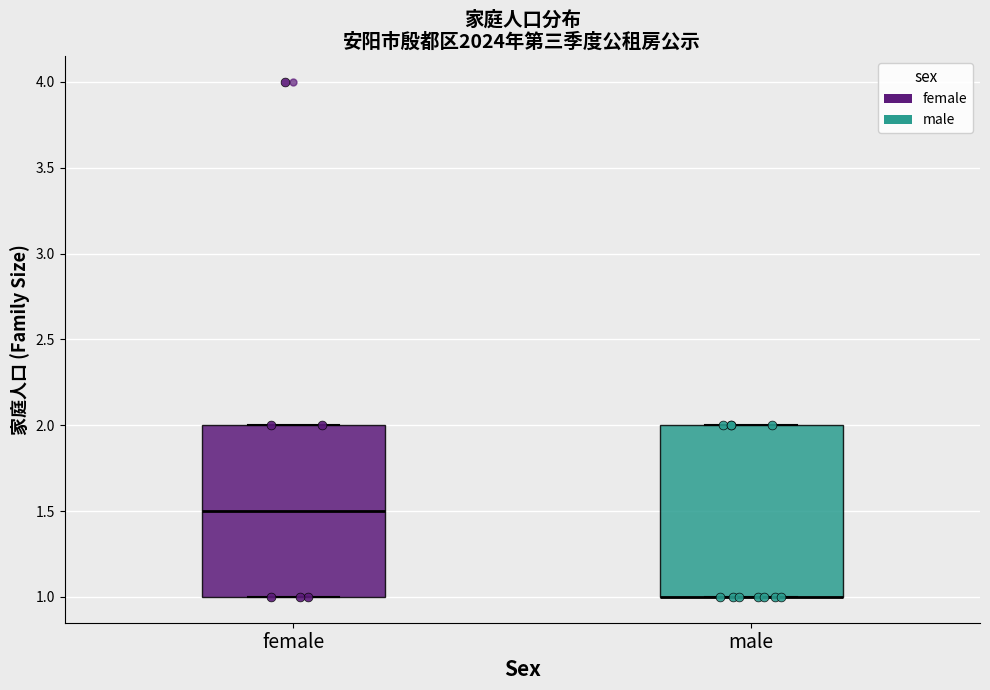

Reading left to right, transcribe this box plot: for each box, give where its median line is, the range the box spans, and where its two whiskers end, as read against the y-axis. The values are not printed on the chart, so give them approximately, as read against the axis.

female: median 1.5, box 1.0 to 2.0, whiskers 1.0 to 2.0
male: median 1.0 (drawn on the box's lower edge), box 1.0 to 2.0, whiskers 1.0 to 2.0